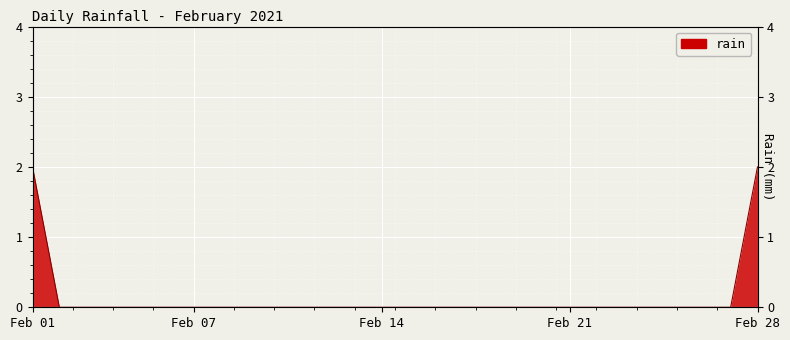

What is the difference between the second highest and minimum values?

2